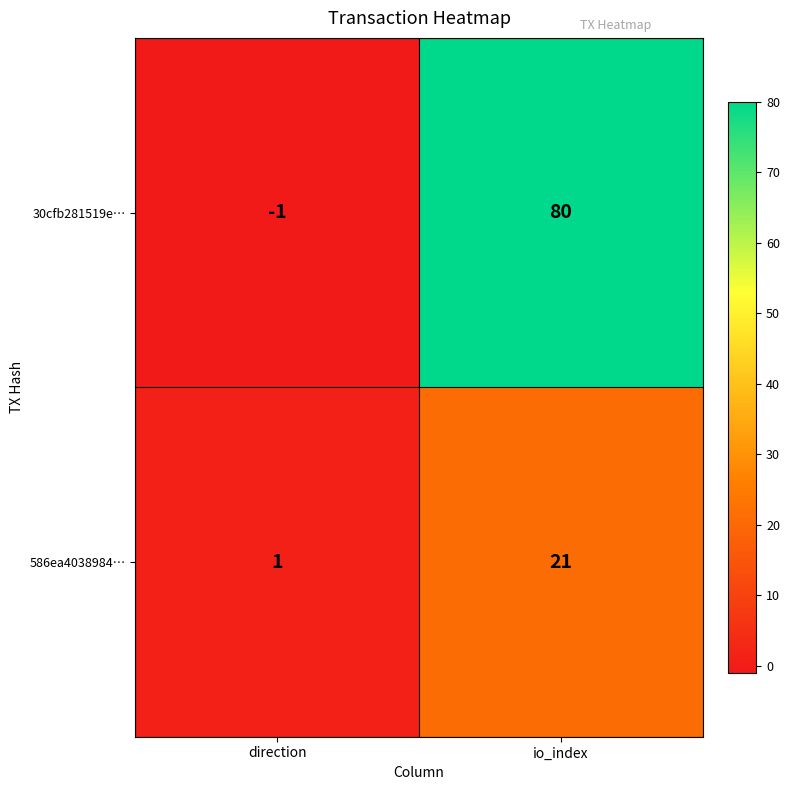

Which series has the largest total across all categories?

30cfb281519e…